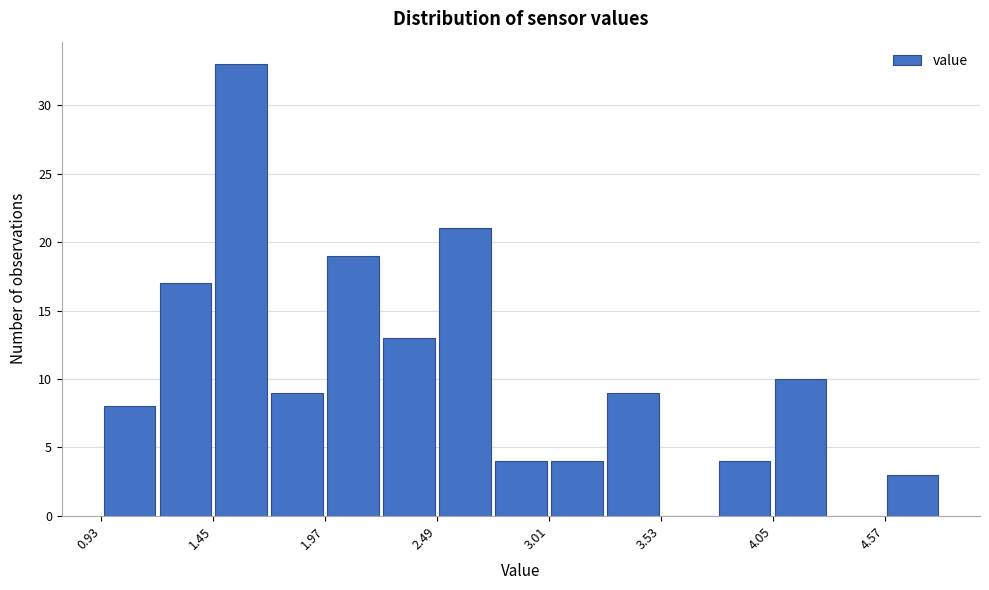

Read against the x-axis, roughly where is the centre of the tallest bar?

1.6